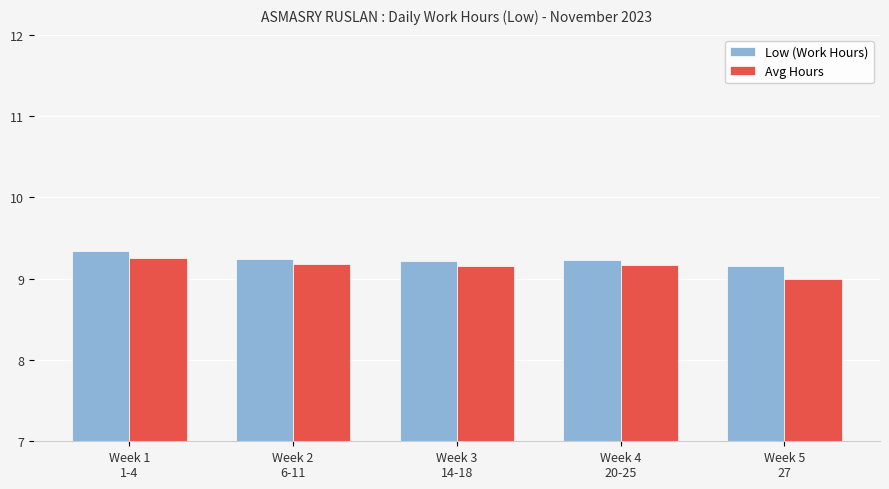

Count the Low (Work Hours) values in the range 9 to 10.

5